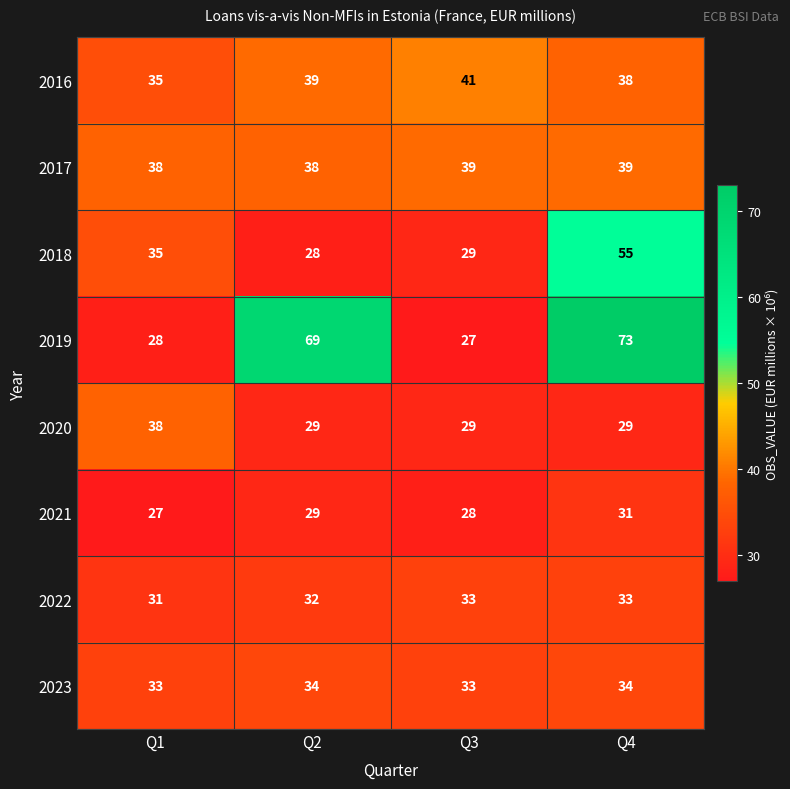

What is the approximate value of 2021 at Q1?

27